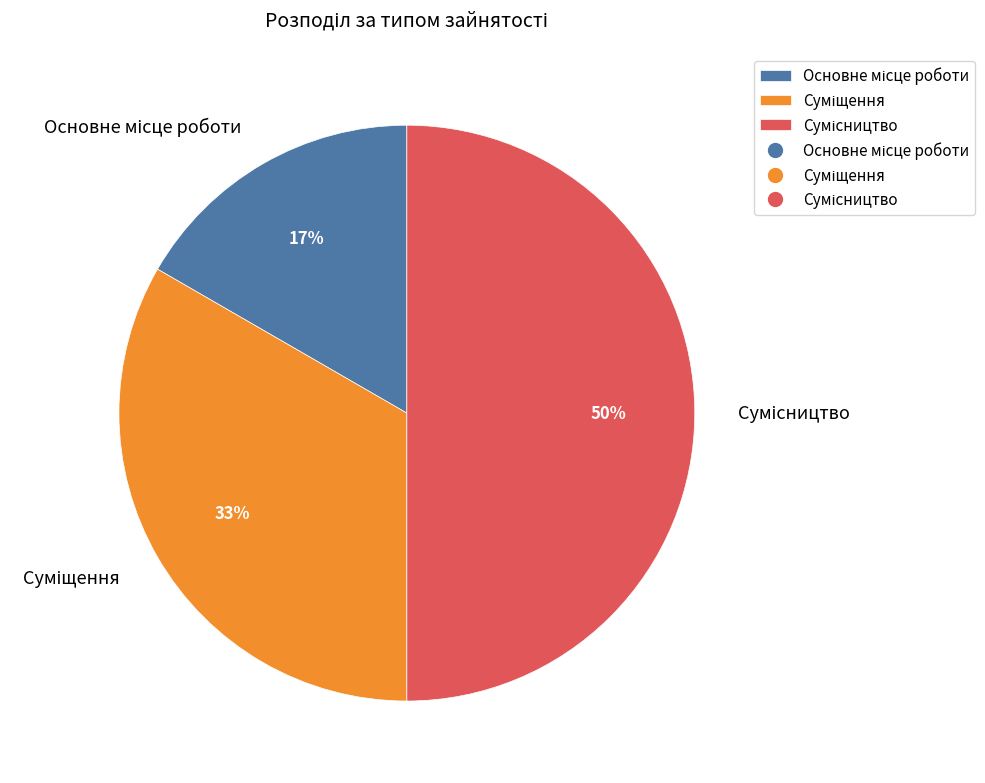

To the nearest percent, what is the average slice percentage?

33%